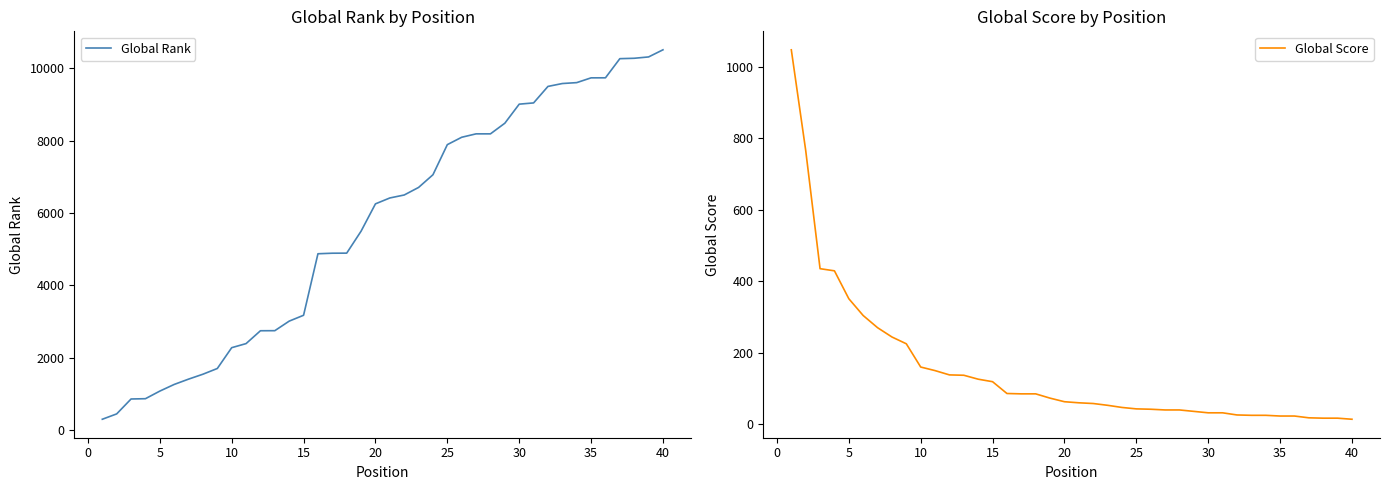

What is the highest value of the Global Score series?

1047